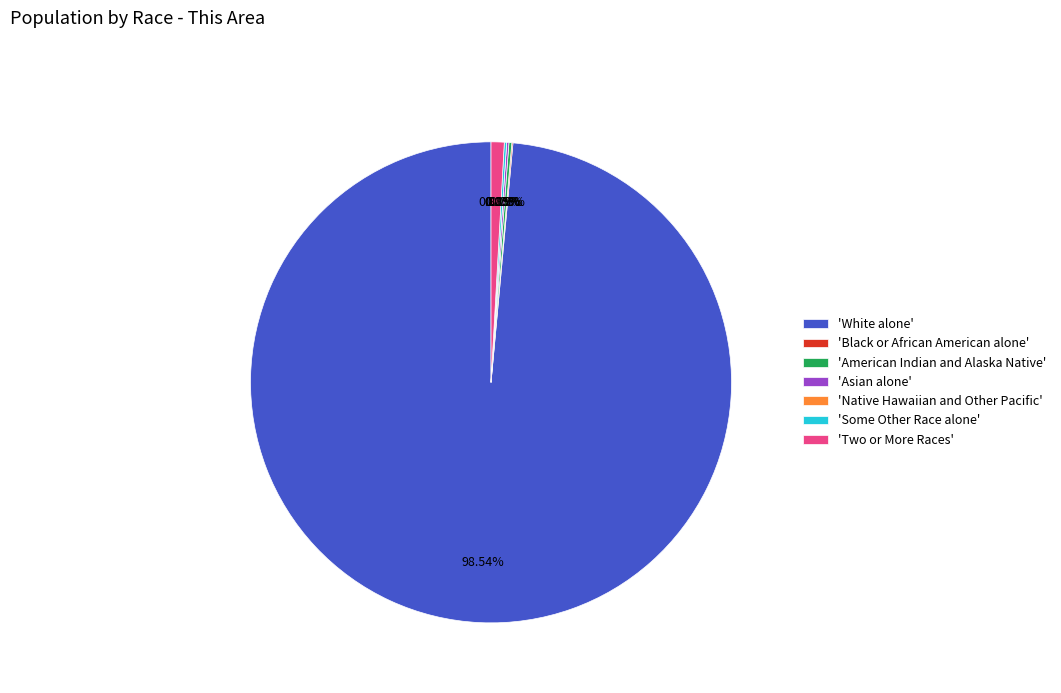

Is it true that Black or African American alone is 7% of the pie?

False